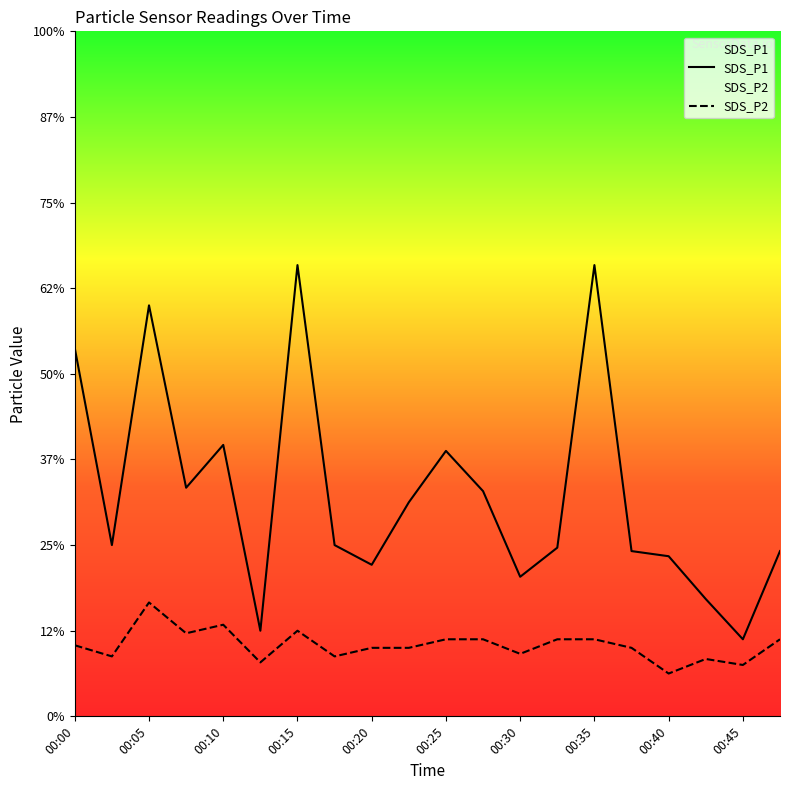

What is the difference between the maximum and minimum values in the SDS_P2 series?

0.8